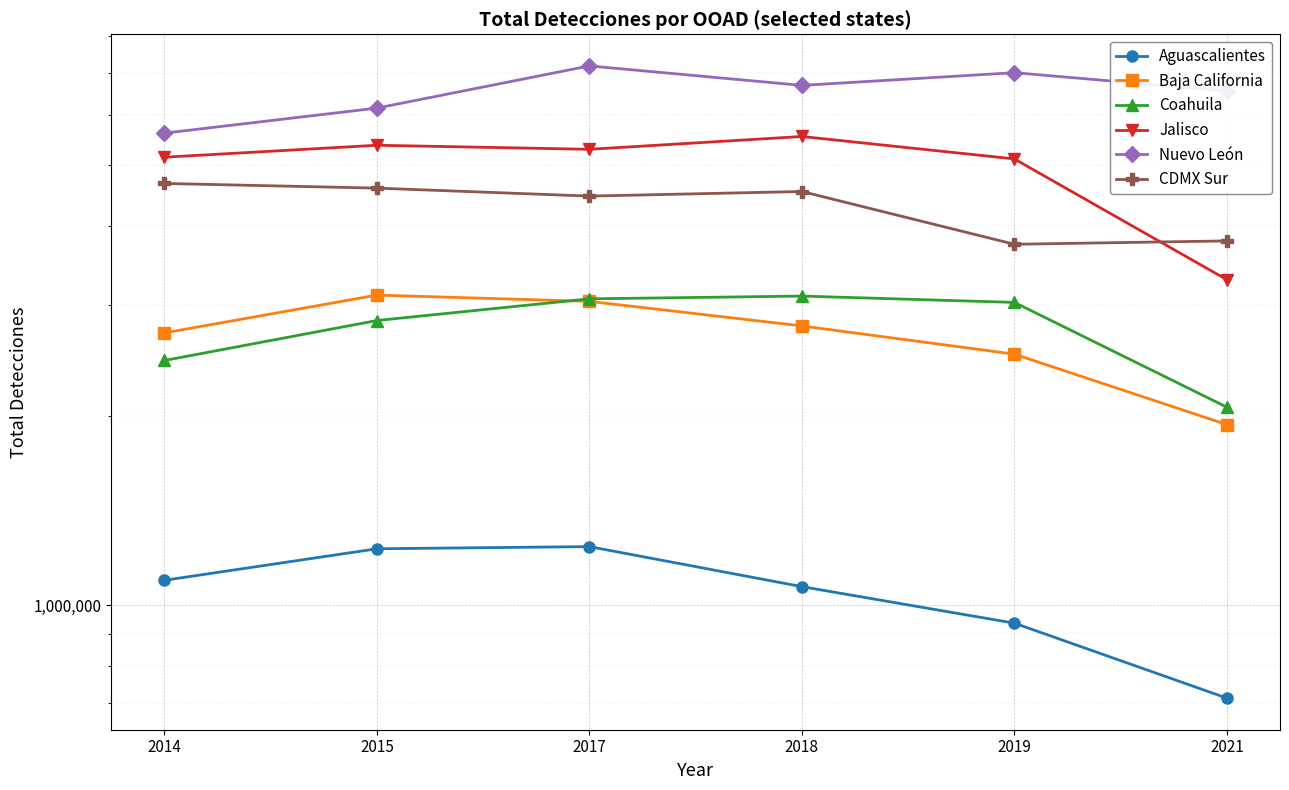

What is the difference between the second highest and second lowest values in the CDMX Sur series?

805640